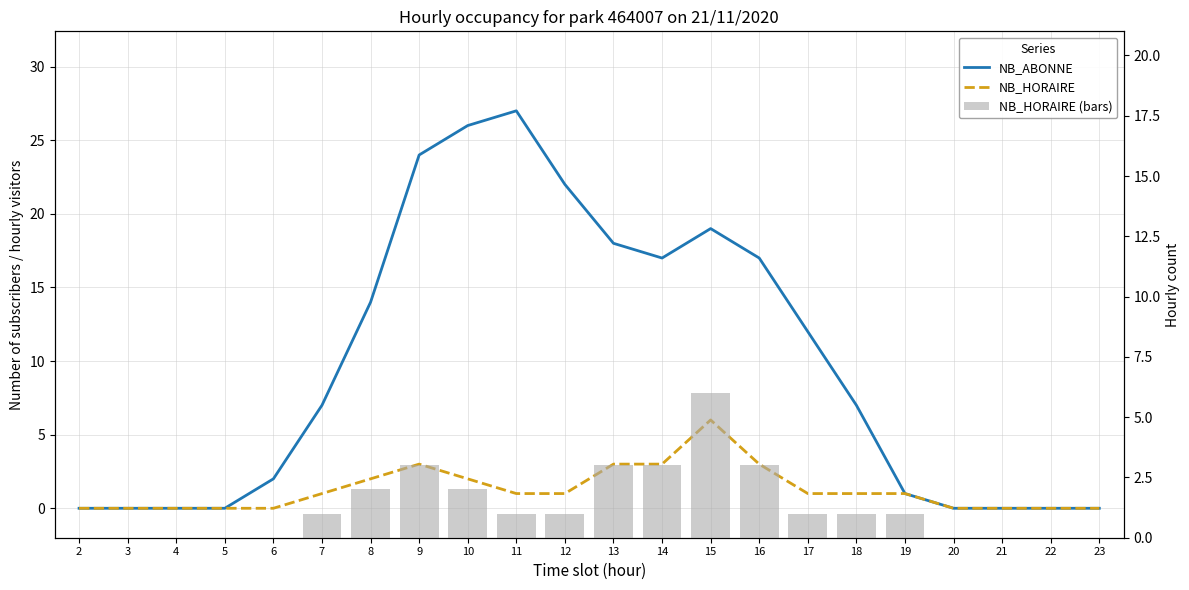

Is the value of NB_HORAIRE (bars) at 17 greater than the value of NB_HORAIRE at 2?

Yes